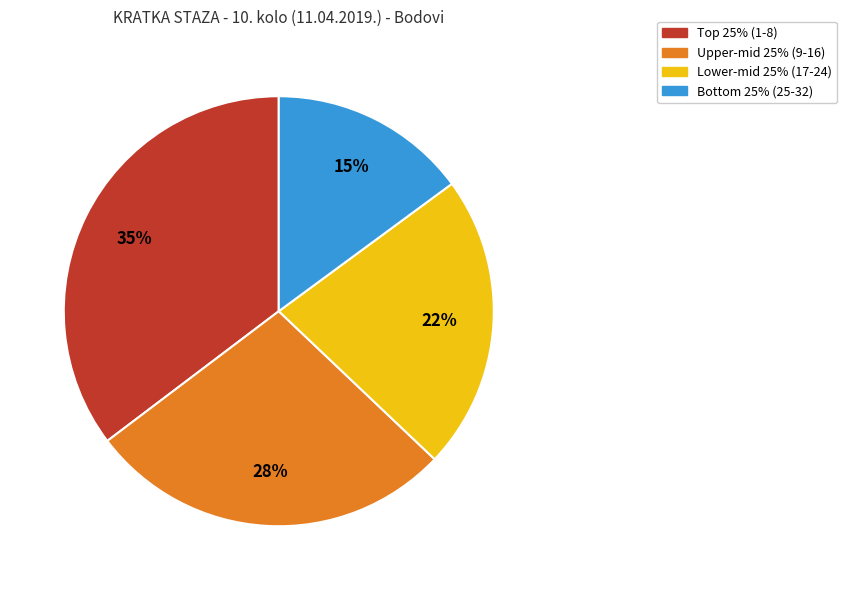

What percentage is the Upper-mid 25% (9-16) slice, to the nearest percent?

28%